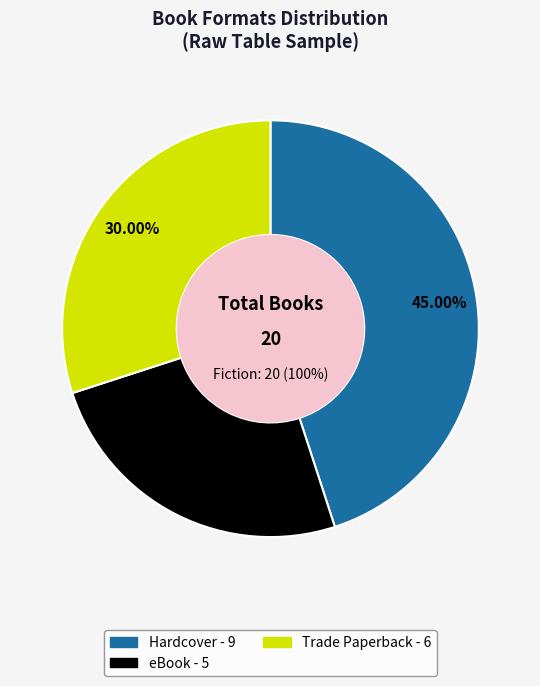

What percentage is NOT represented by eBook?

75.0%